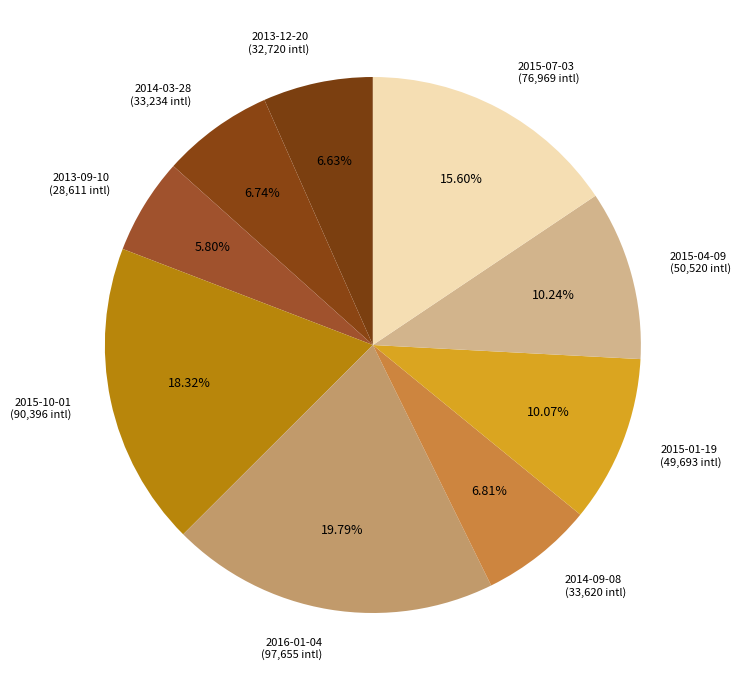

Is there a majority slice in this chart?

No